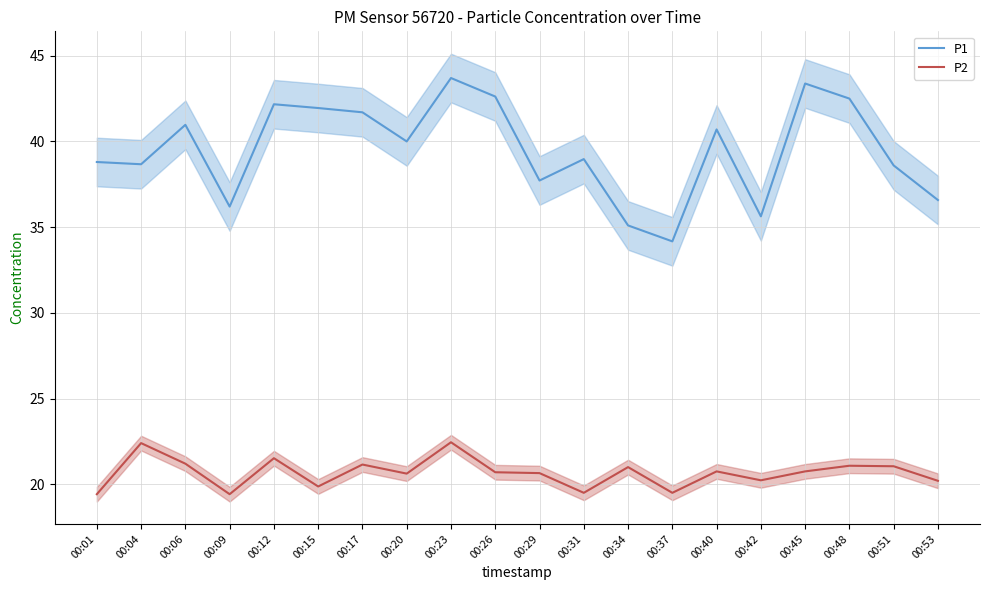

Is it true that P2 equals 20.2 at 00:42?

True